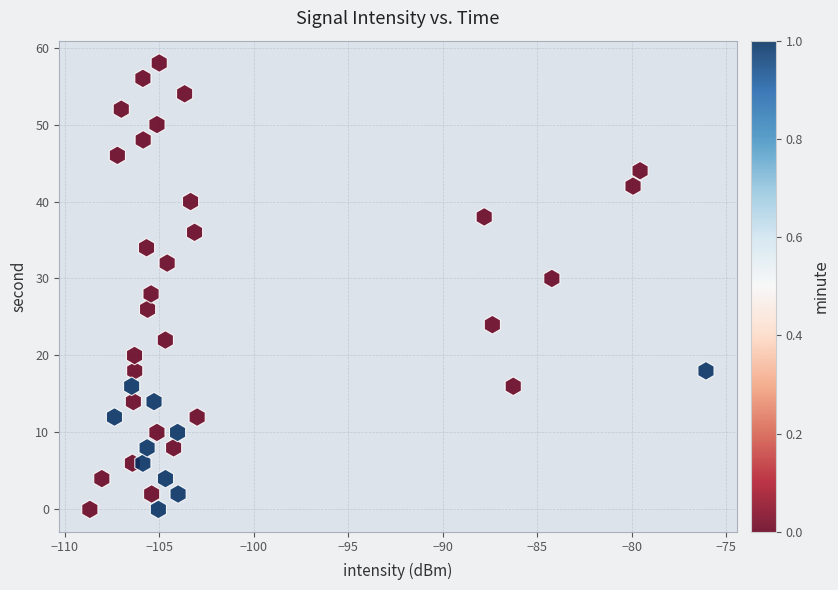

What is the range of Y values (max minus min)?

58